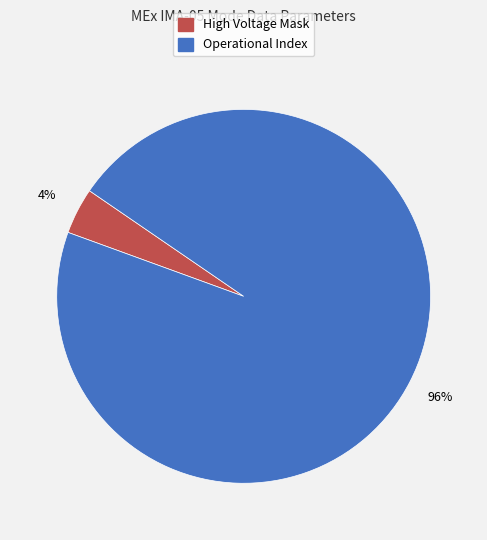

Count the number of slices in the pie.

2